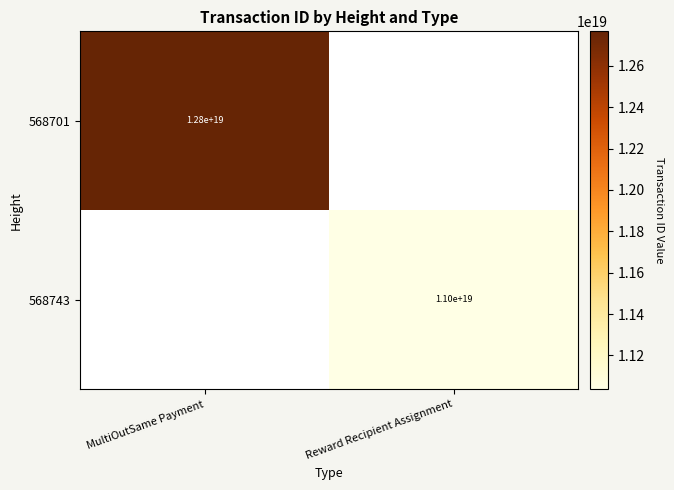

What is the greatest value displayed?

12766129681919645696.0